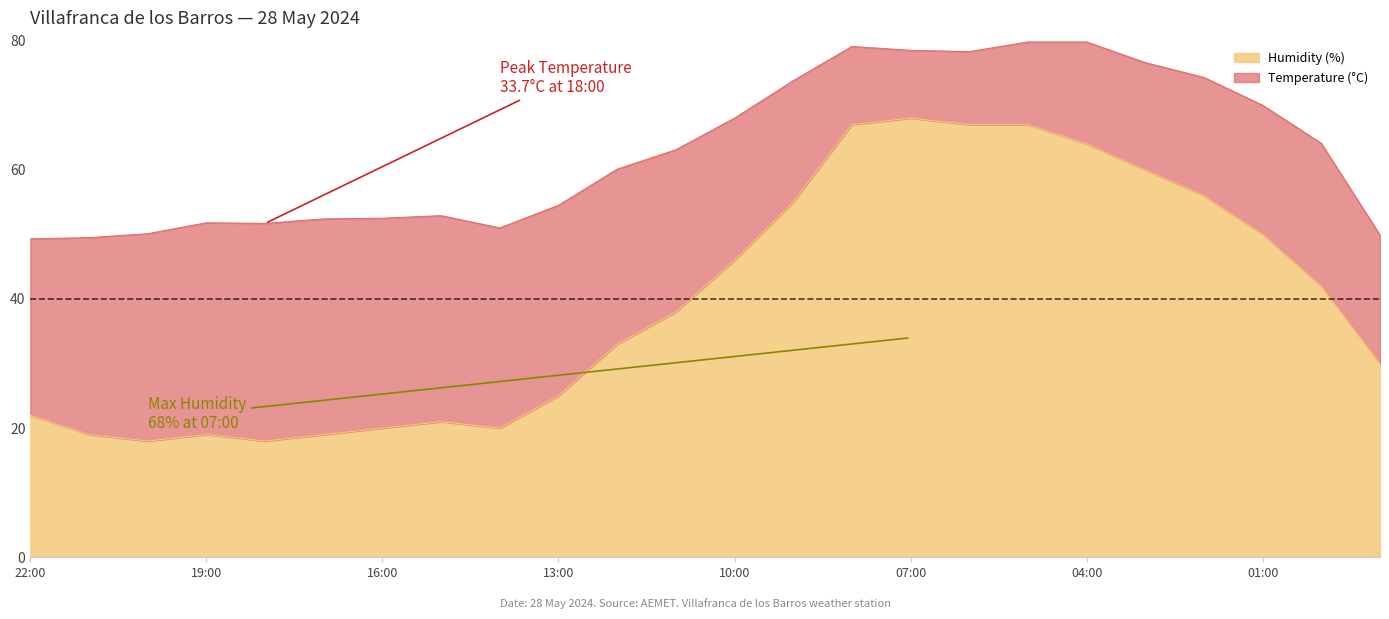

What is the difference between the maximum and minimum values?

50